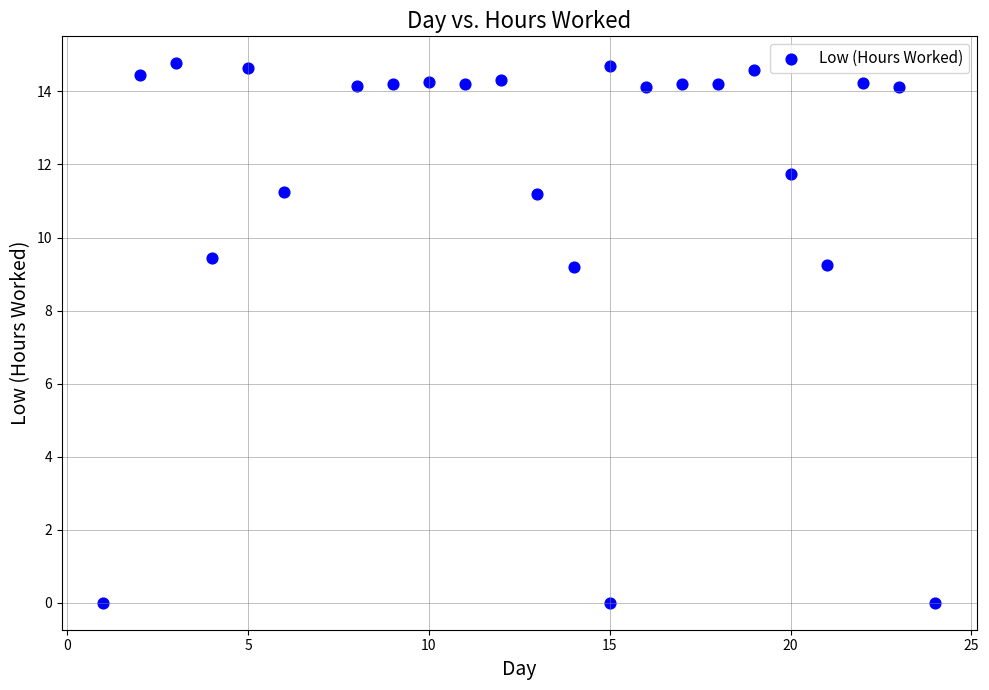

What is the range of X values (max minus min)?

23.0